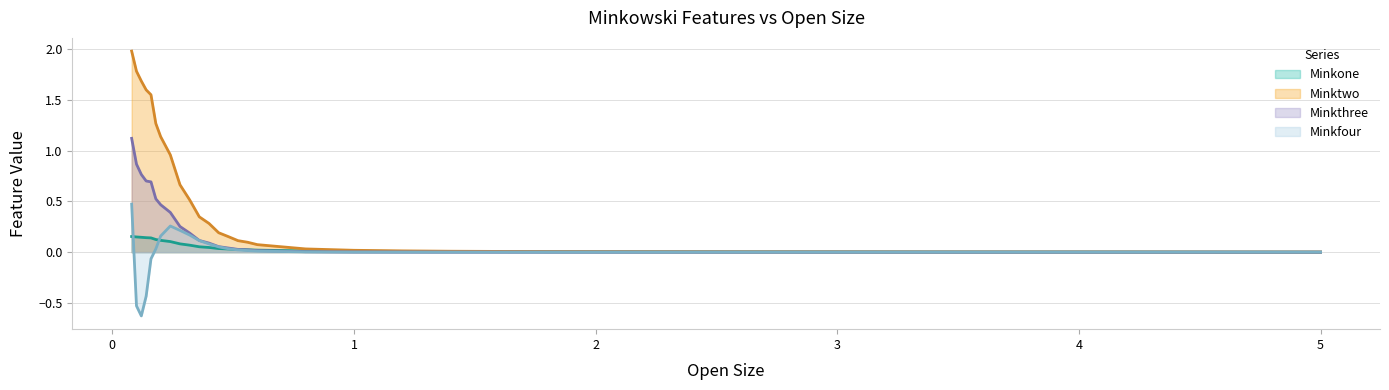

What is the difference between the second highest and minimum values in the Minktwo series?

1.8